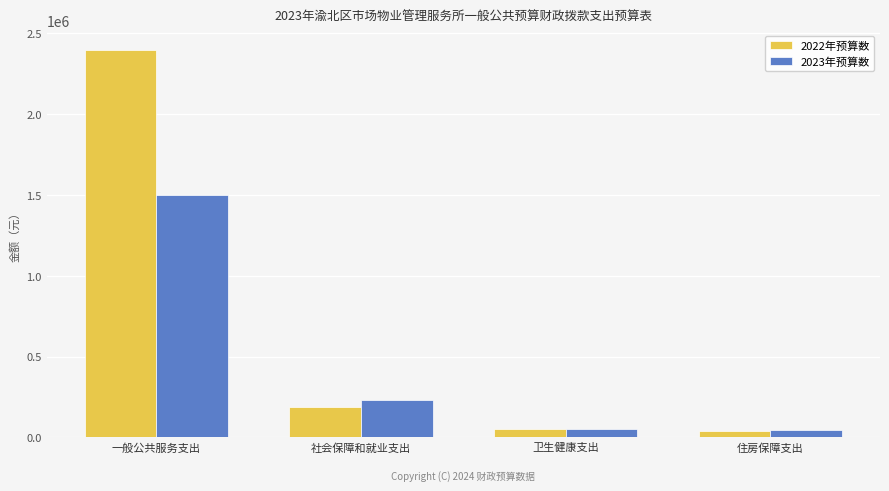

What is the greatest value displayed?

2398138.0